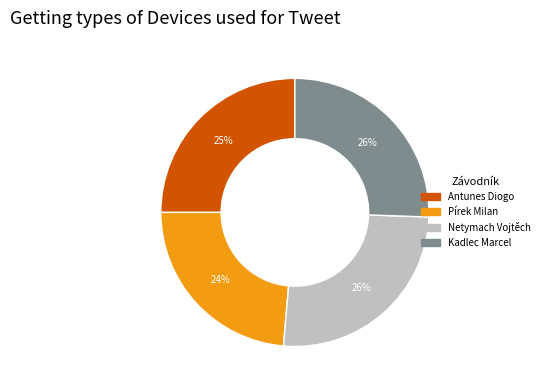

To the nearest percent, what is the difference between the Pírek Milan and Netymach Vojtěch slice percentages?

2%